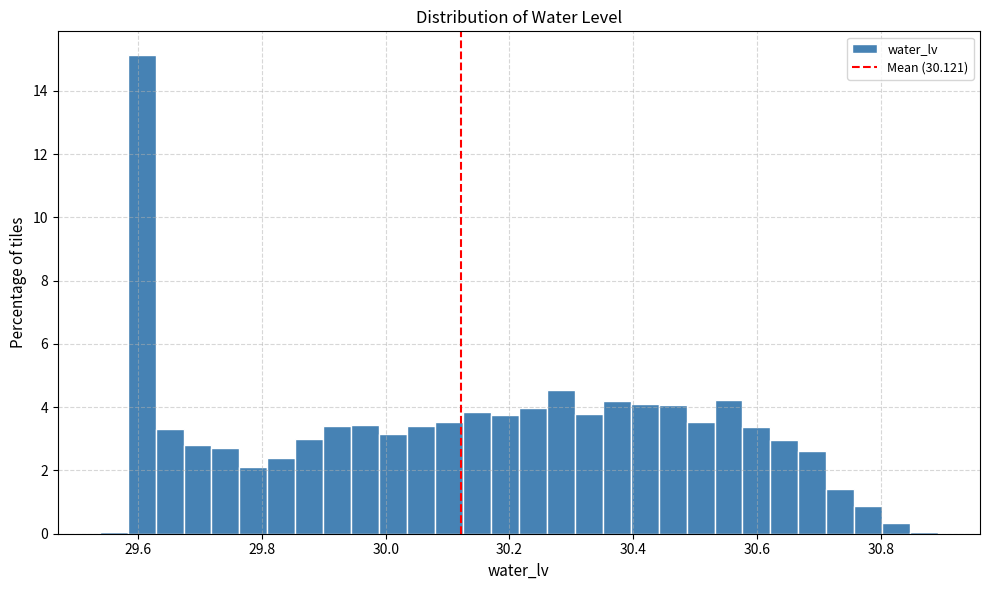

Around what value on the x-axis is the tallest bar? Give the approximate position of its centre, as read against the axis.

29.60